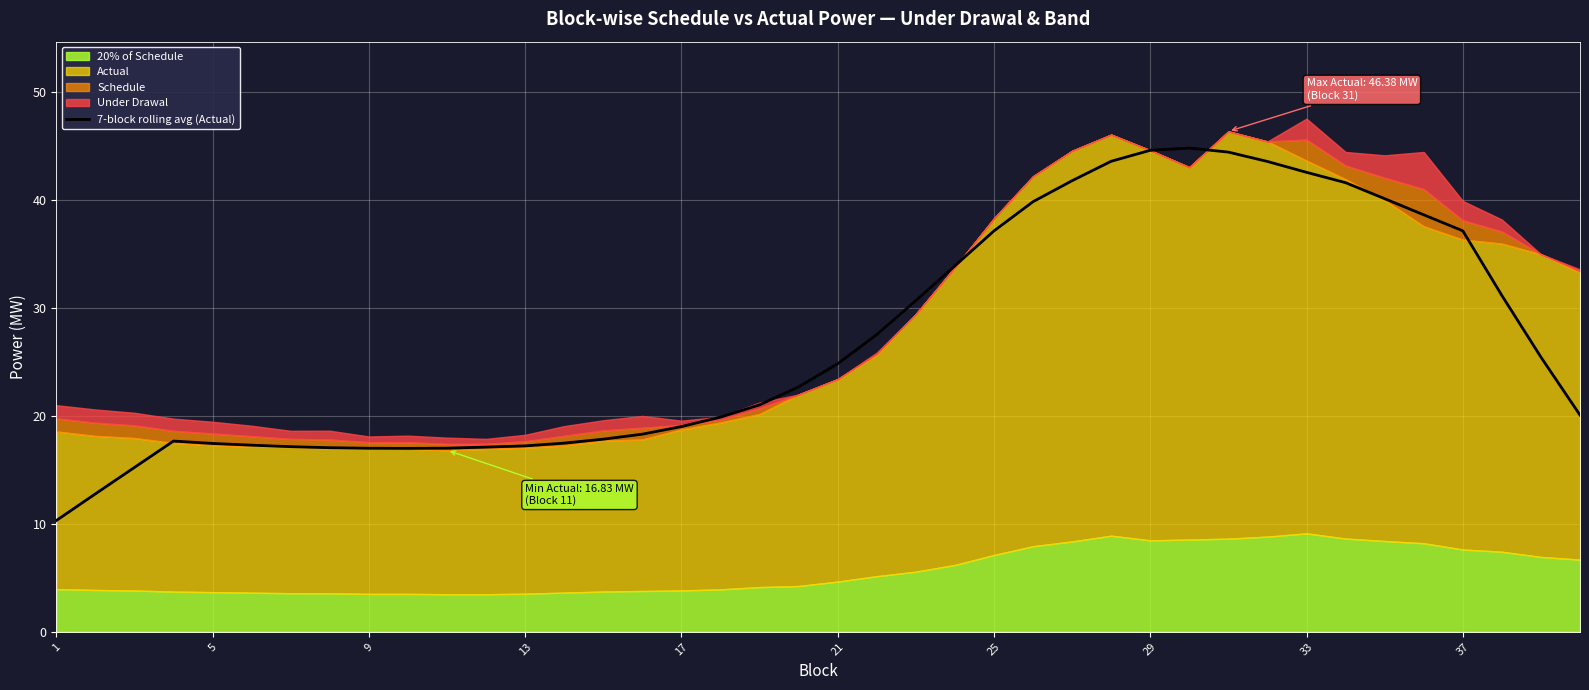

What is the sum of all values?

1080.4